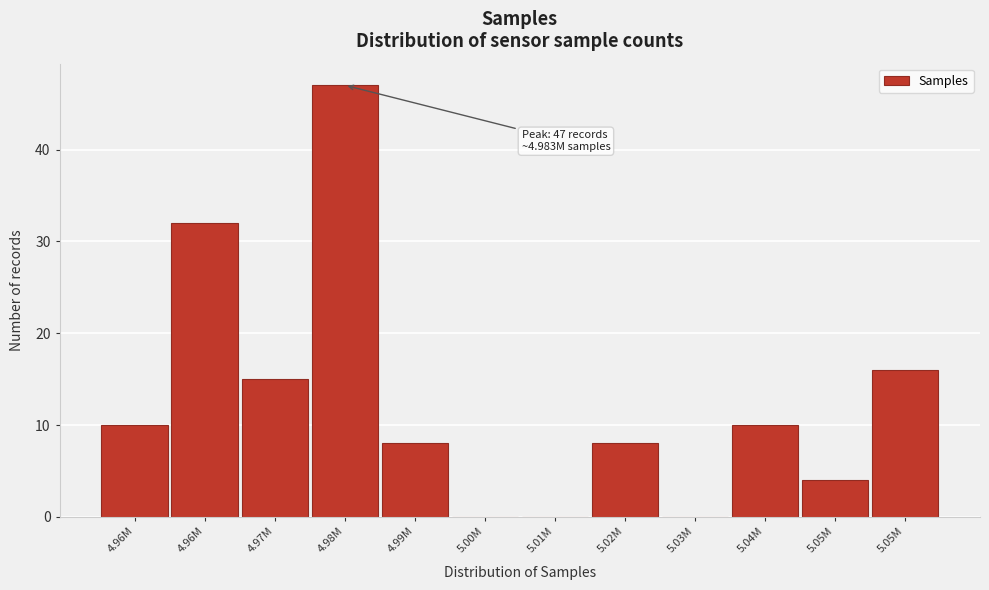

How many distinct data groups are displayed?

1